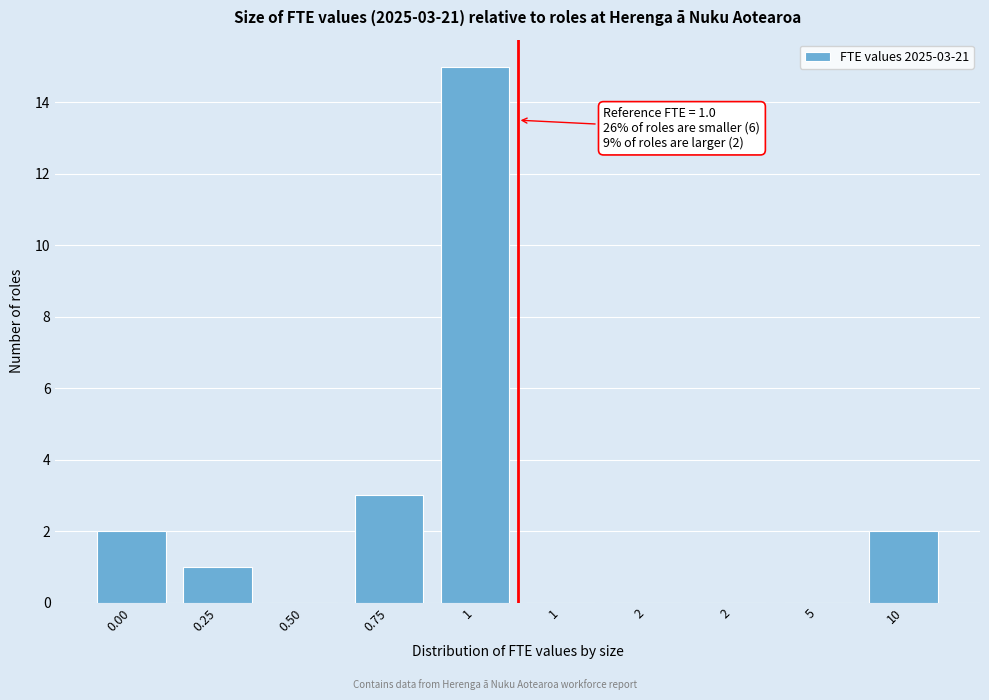

Are the bars horizontal?

No